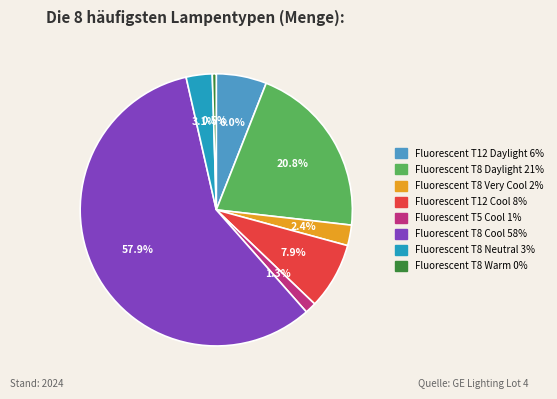

What is the majority slice?

Fluorescent T8 Cool